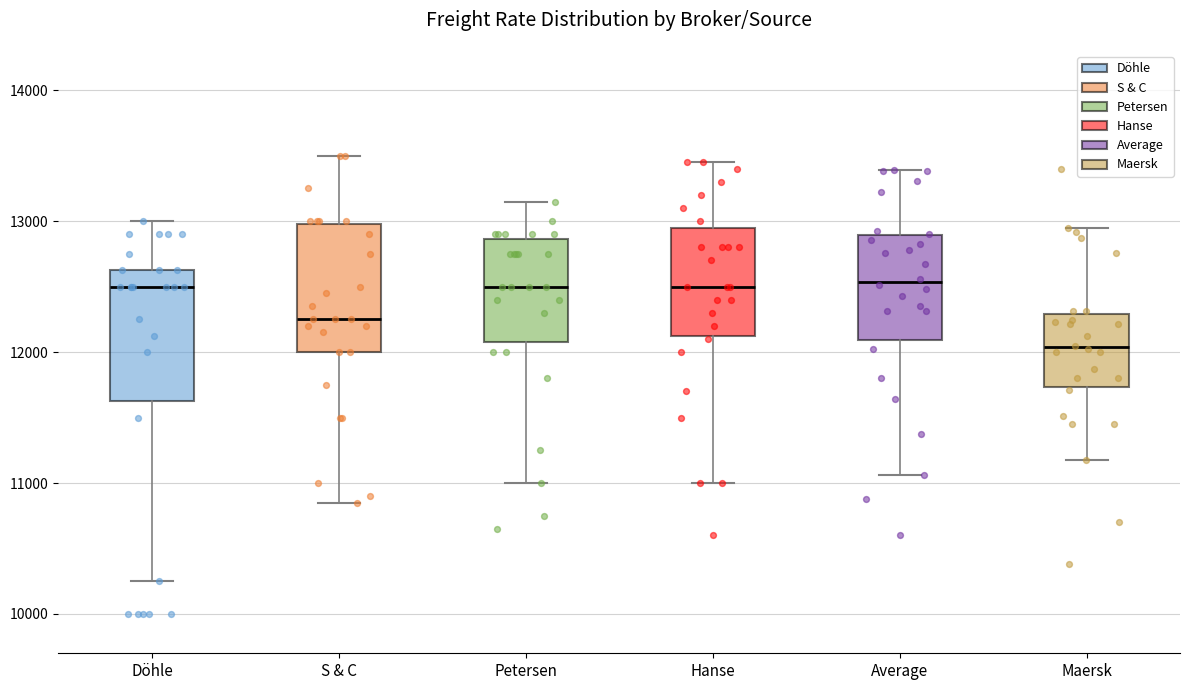

Reading left to right, transcribe this box plot: for each box, give where its median line is, the range the box spans, and where its two whiskers end, as read against the y-axis. The values are not printed on the chart, so give them approximately, as read against the axis.

Döhle: median 12500, box 11600 to 12600, whiskers 10300 to 13000
S & C: median 12300, box 12000 to 13000, whiskers 10900 to 13500
Petersen: median 12500, box 12100 to 12900, whiskers 11000 to 13200
Hanse: median 12500, box 12100 to 13000, whiskers 11000 to 13500
Average: median 12500, box 12100 to 12900, whiskers 11100 to 13400
Maersk: median 12000, box 11700 to 12300, whiskers 11200 to 13000